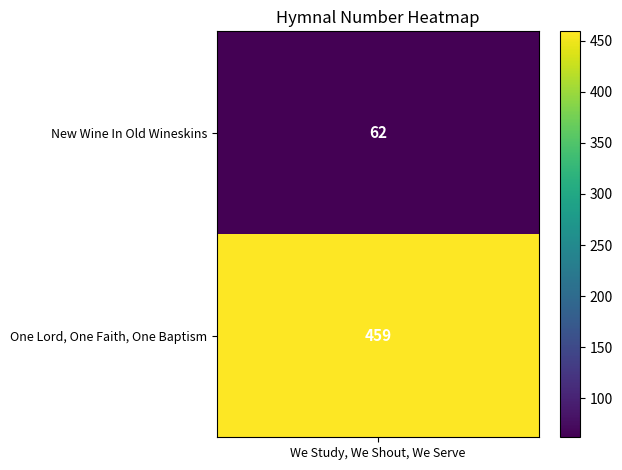

Read the value at 0.

62